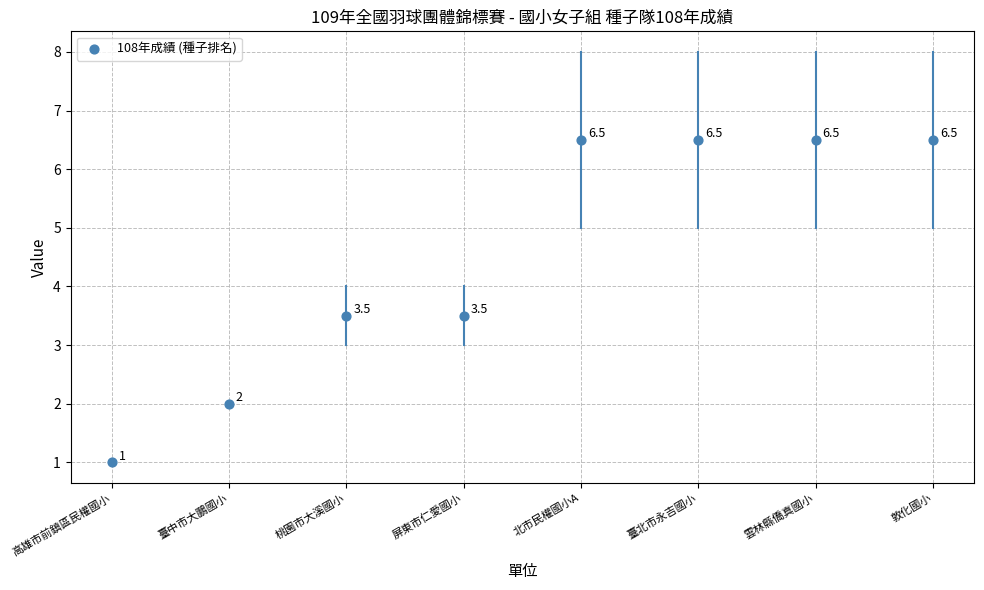

What Y value in the scatter plot is closest to 3?

3.5